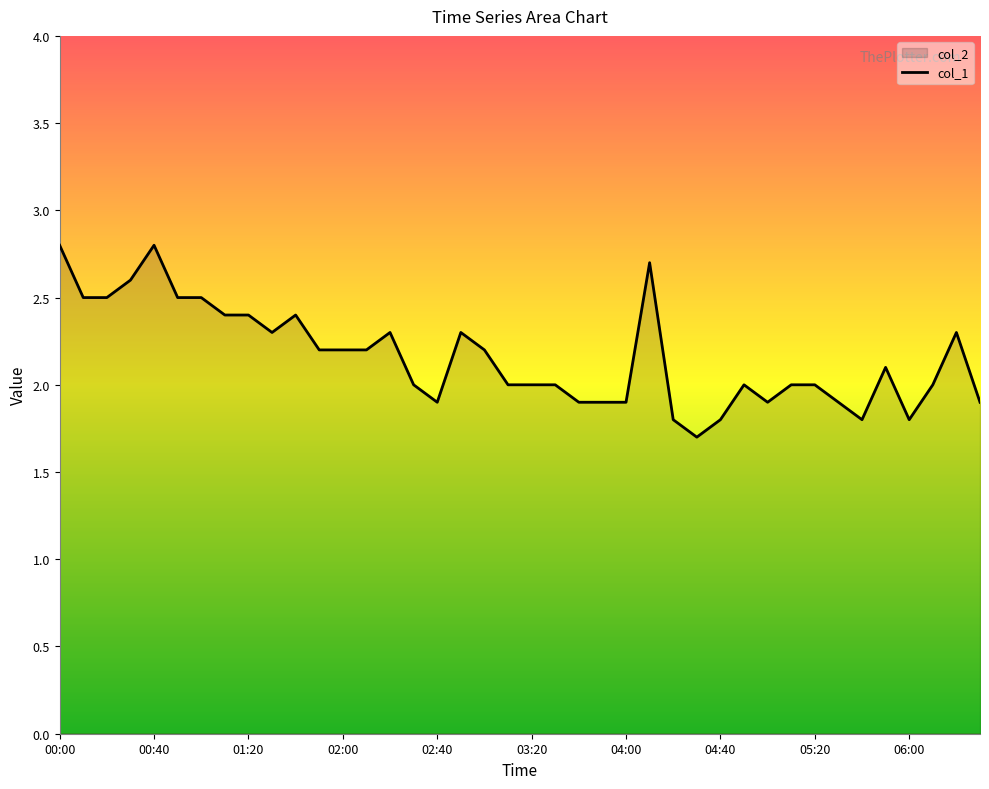

What is the ratio of the value at 04:00 to the value at 02:40?

1.0